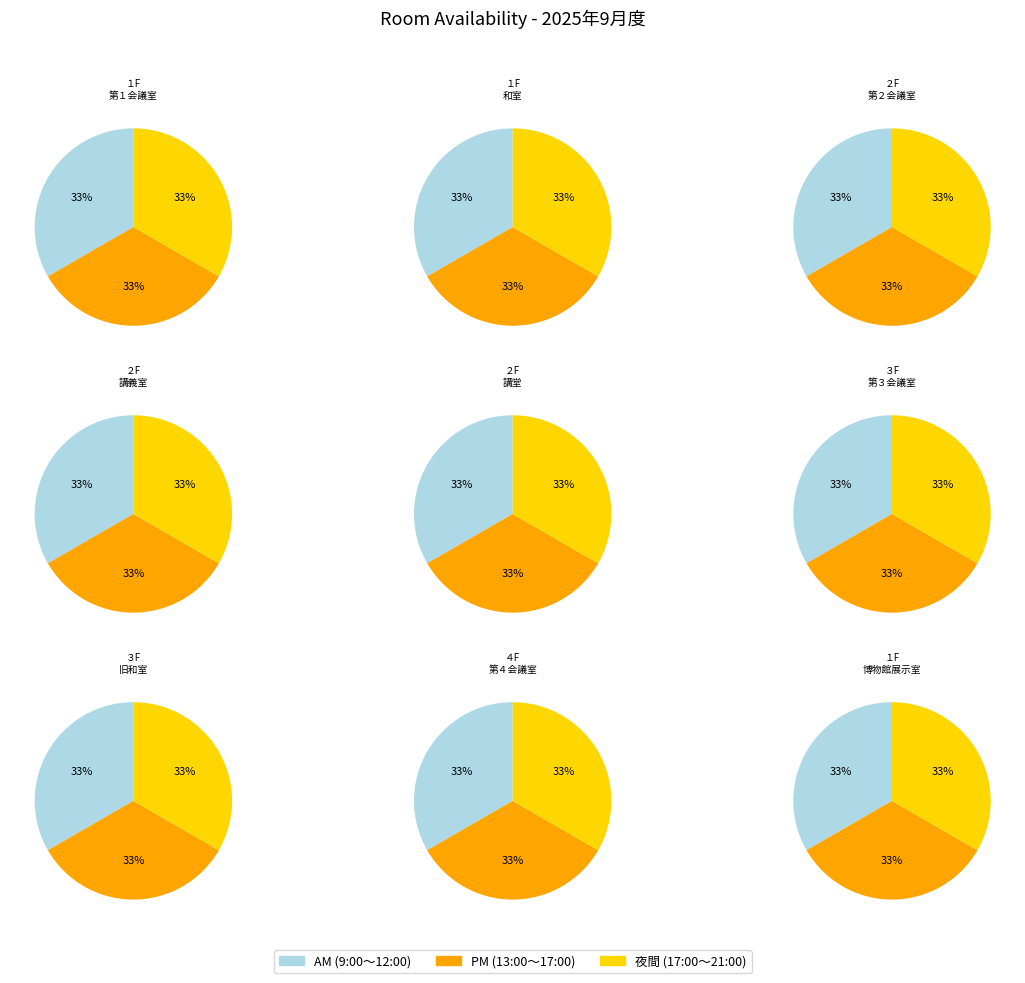

What percentage do ２F：第２会議室 and ３F：旧和室 together represent?

22.2%